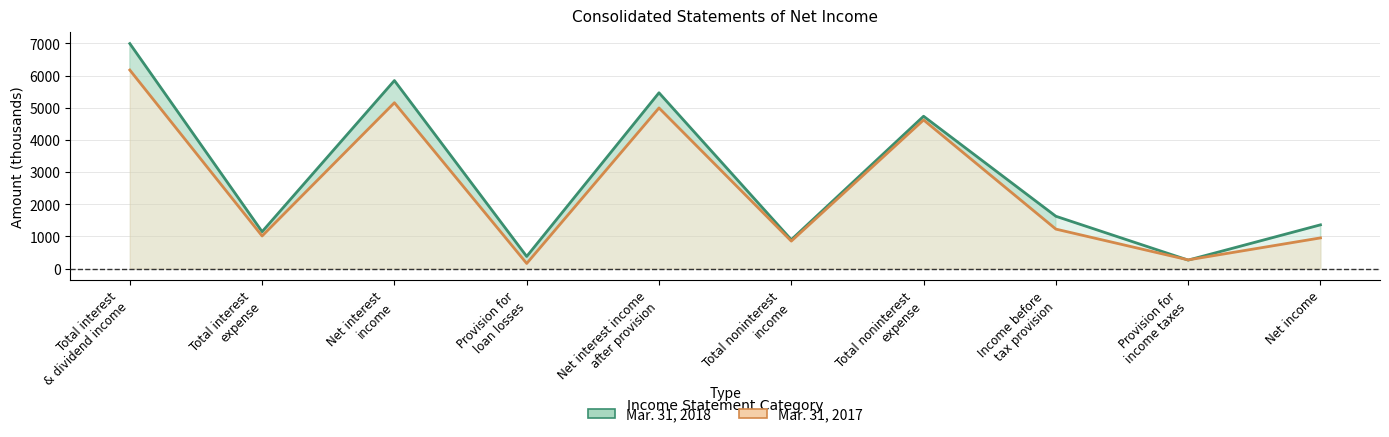

How many interior local peaks does the Mar. 31, 2018 series have?

3